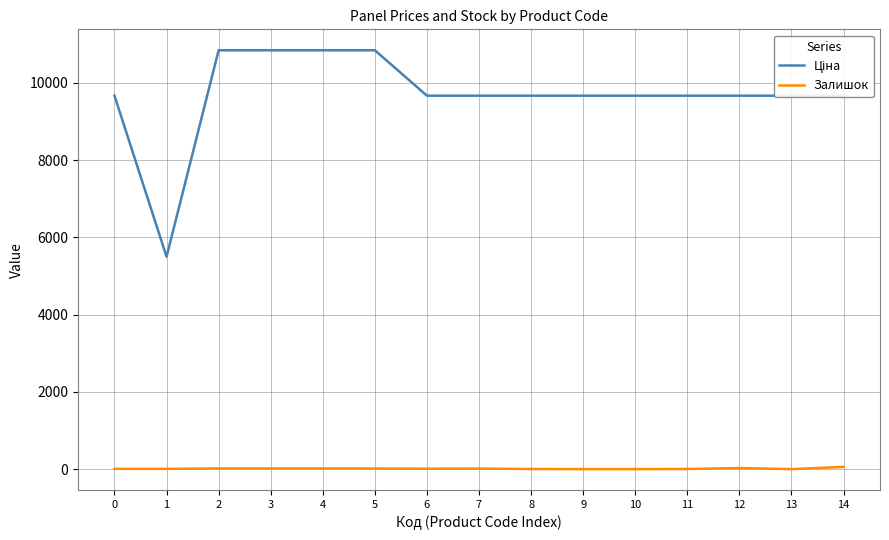

Is it true that Залишок equals 0.0 at 9?

True